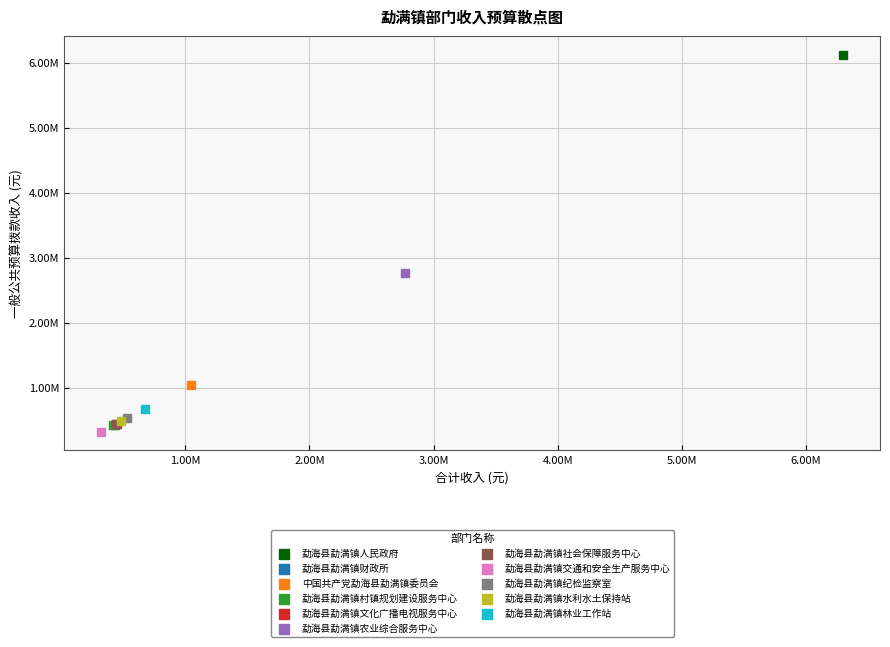

Which series reaches the maximum Y coordinate?

勐海县勐满镇人民政府